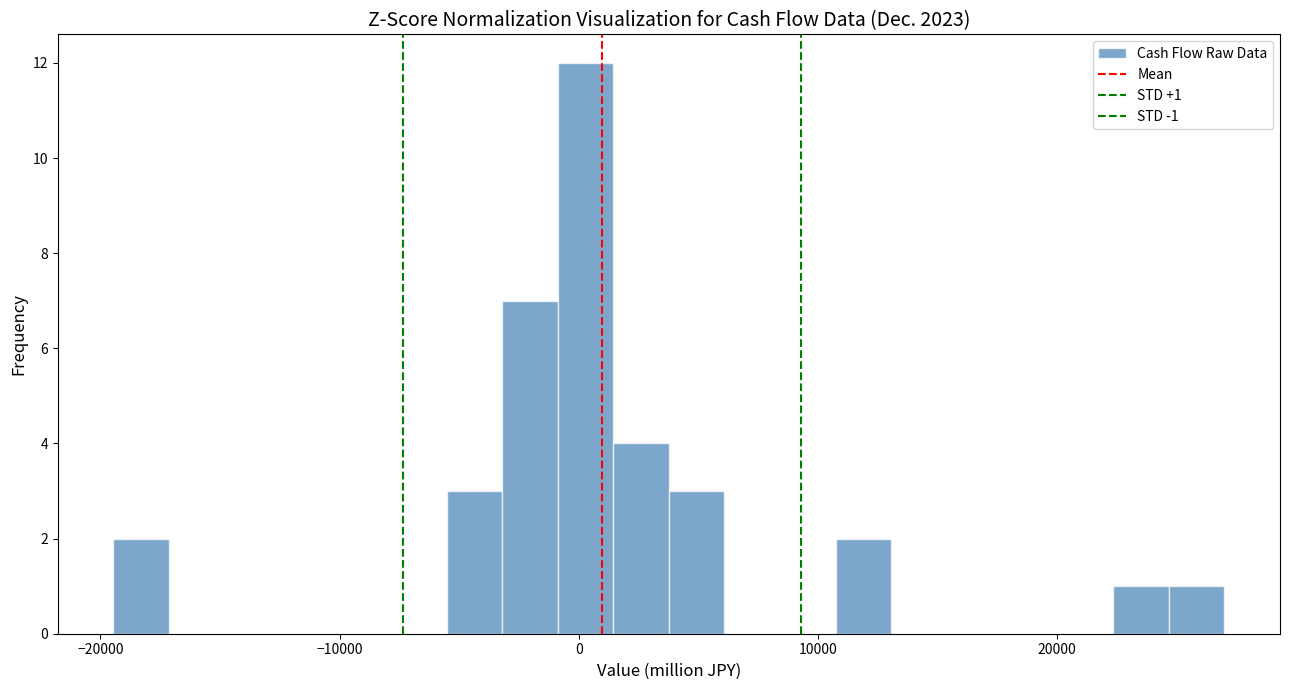

Around what value on the x-axis is the tallest bar? Give the approximate position of its centre, as read against the axis.

0